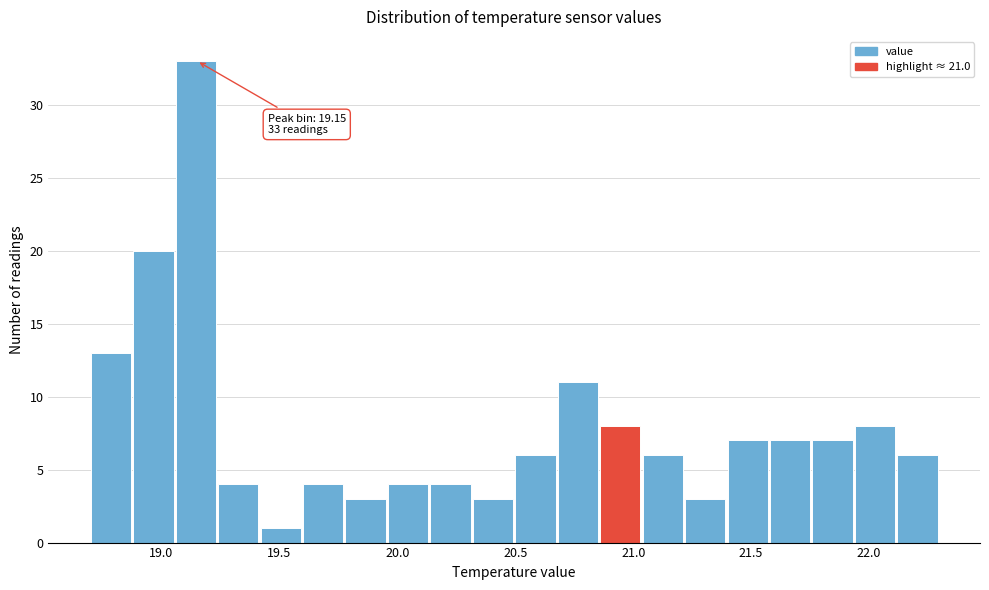

Read against the x-axis, roughly where is the centre of the tallest bar?

19.15